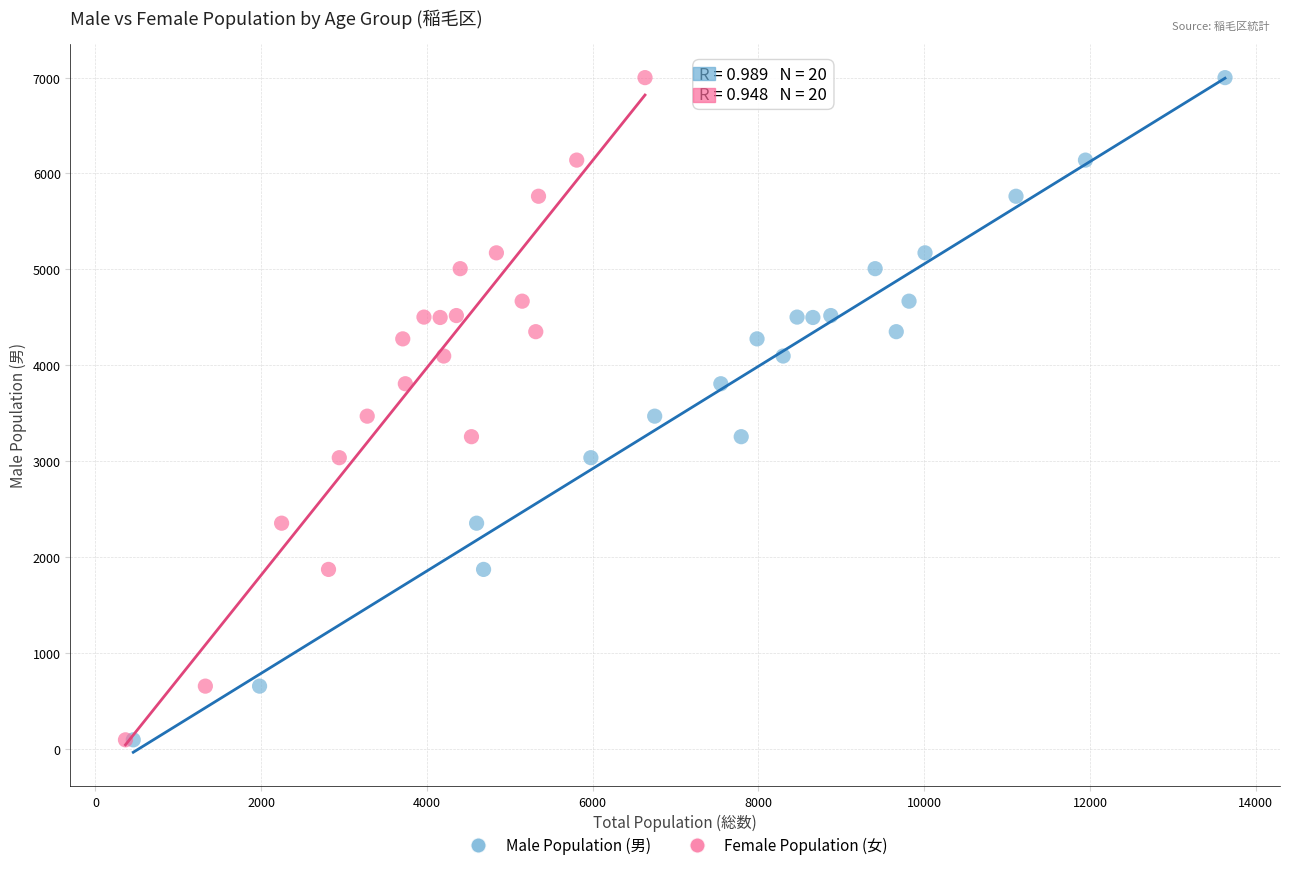

What are all the series names shown in the legend?

Male Population (男), Female Population (女)